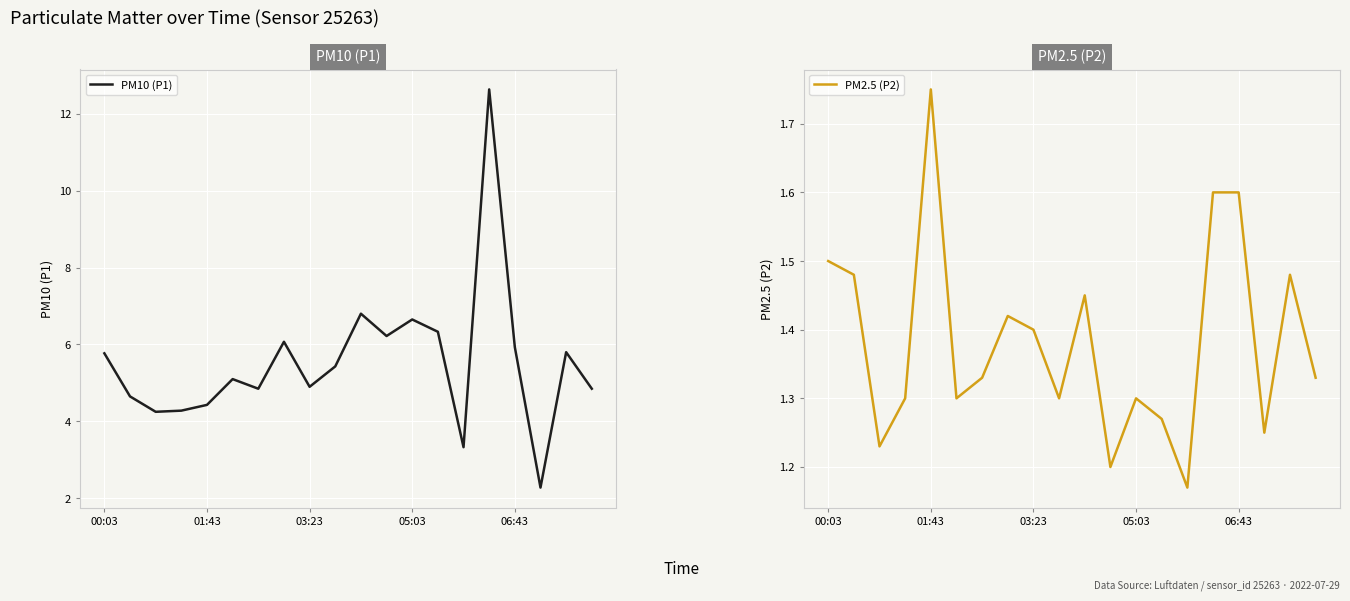

What is the difference between the second highest and minimum values in the PM2.5 (P2) series?

0.4